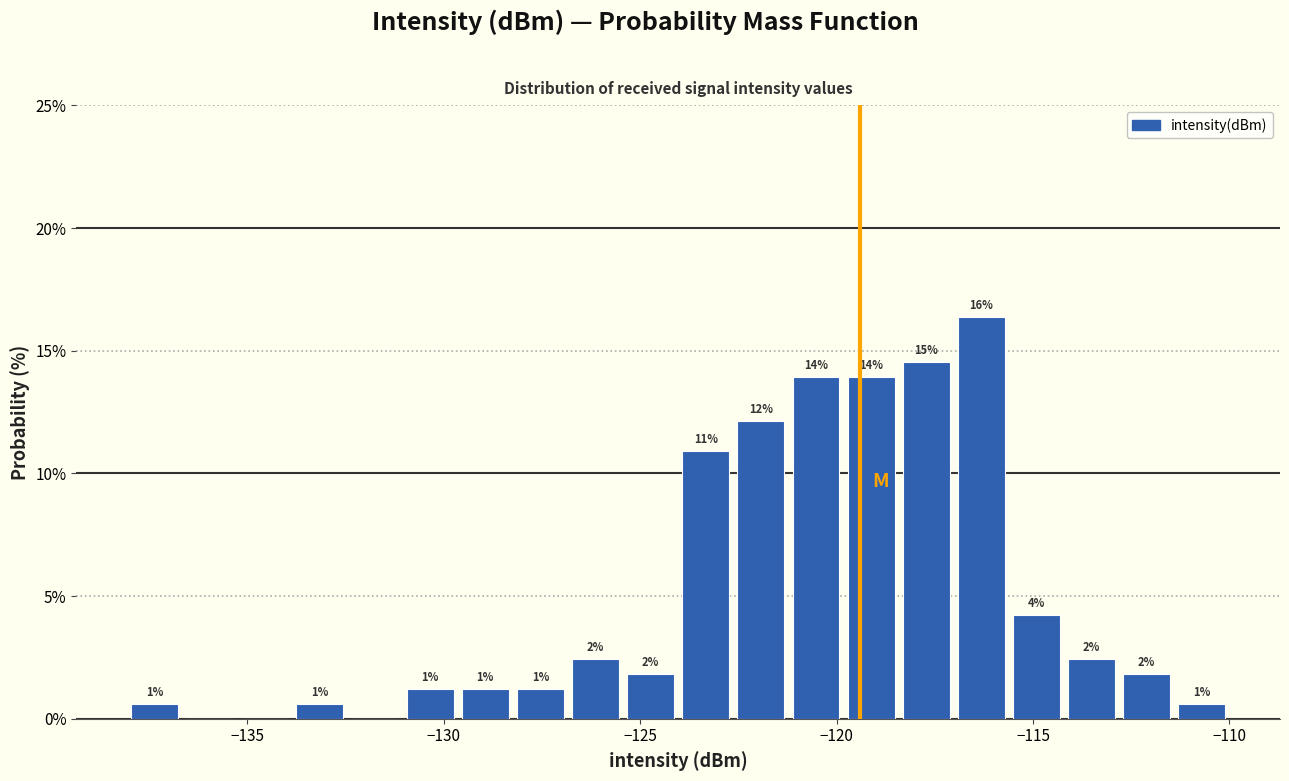

Around what value on the x-axis is the tallest bar? Give the approximate position of its centre, as read against the axis.

-116.5